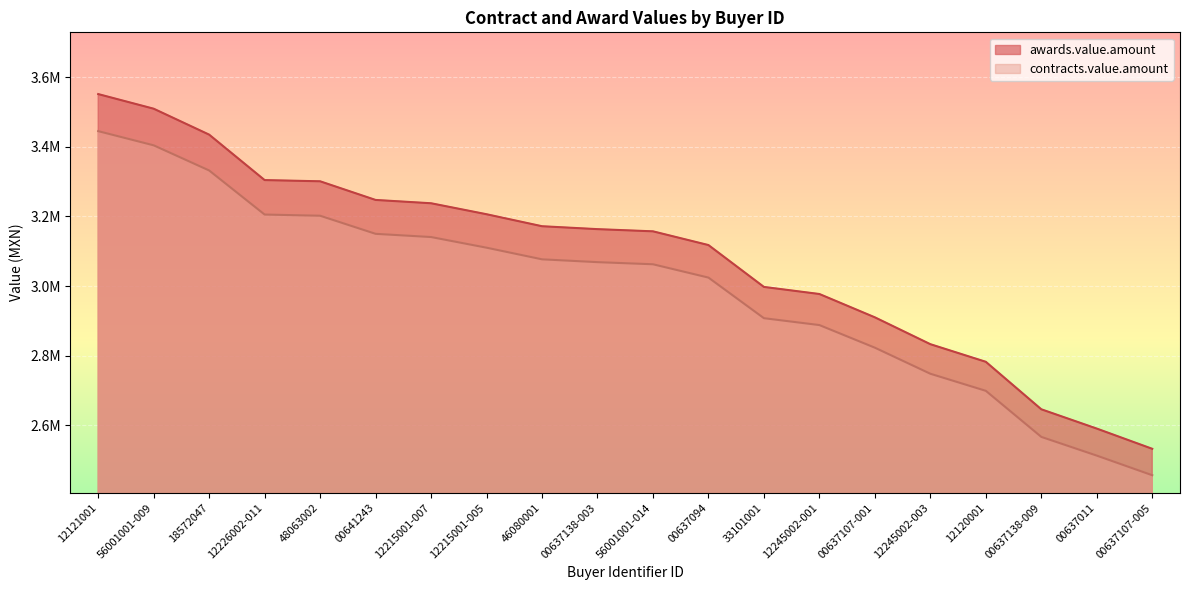

What is the sum of all awards.value.amount values?

61672149.1